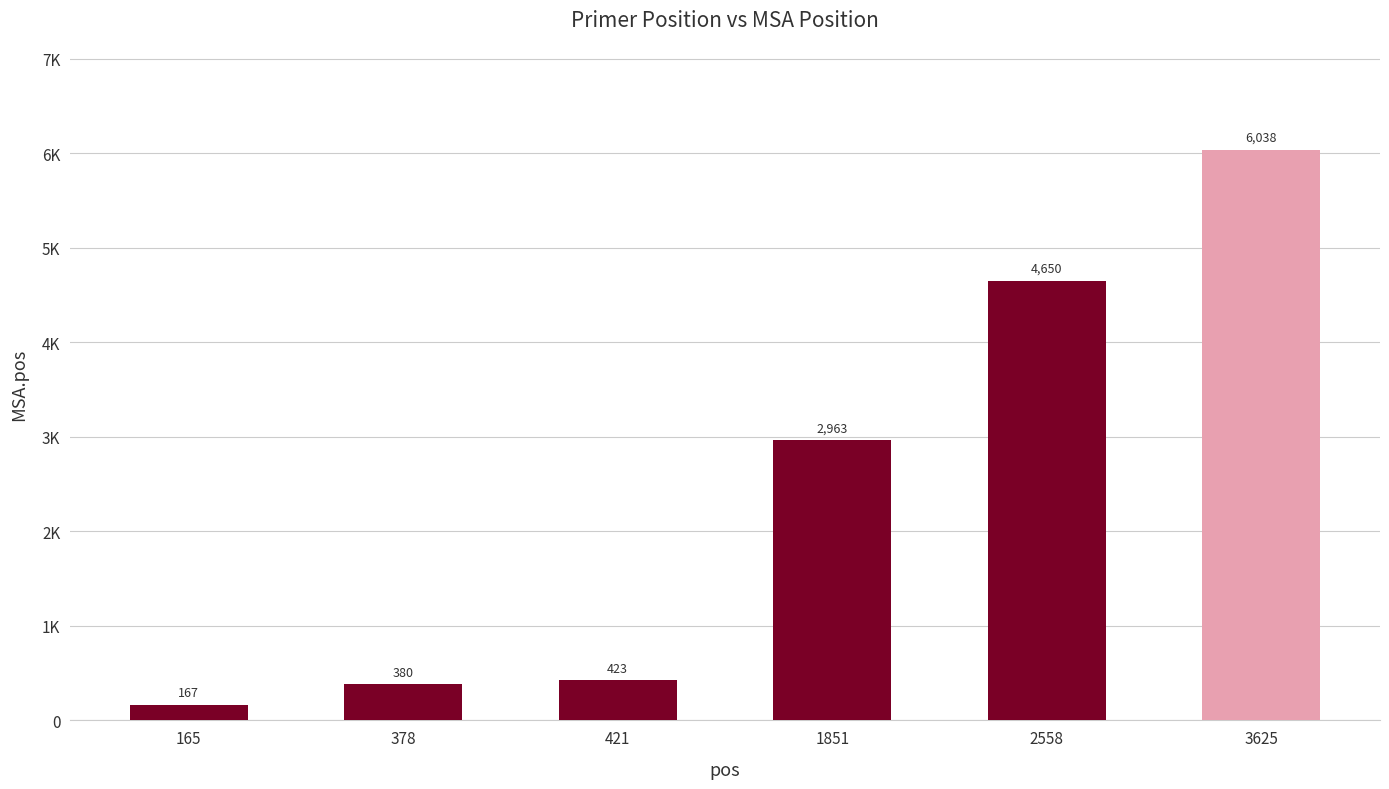

At which category does the chart reach its minimum across all series?

165